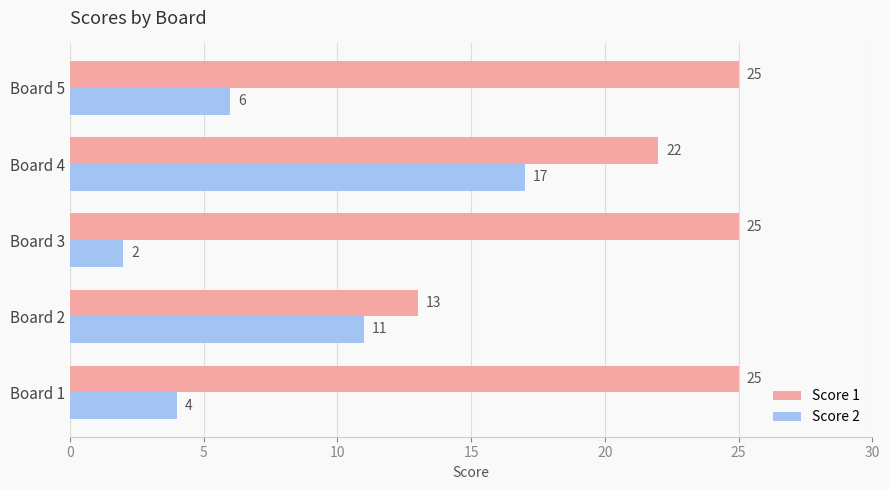

Where is Score 2 nearest to the value 9?

Board 2